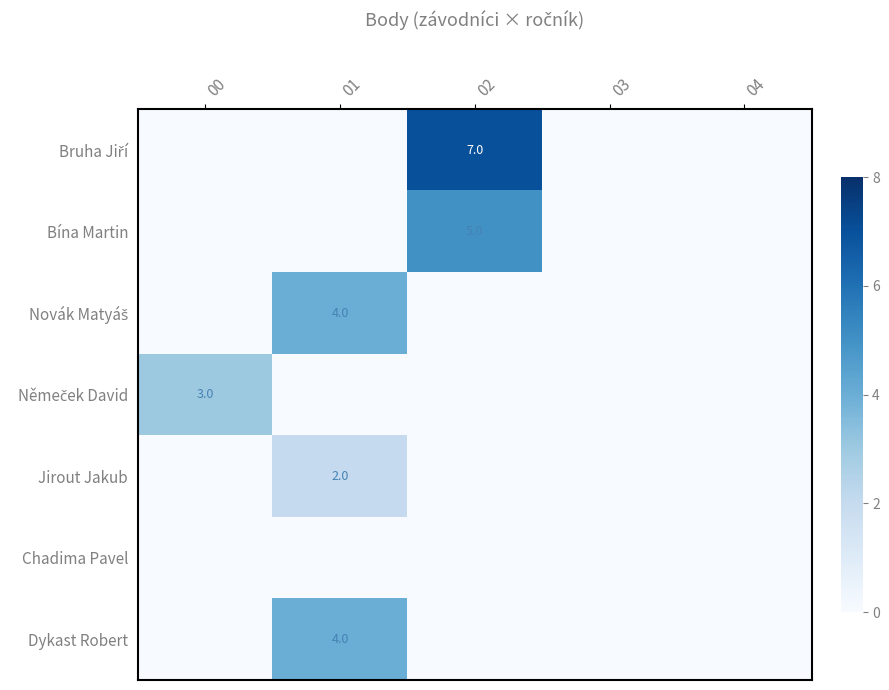

Is the value of Dykast Robert at 01 greater than the value of Jirout Jakub at 01?

Yes